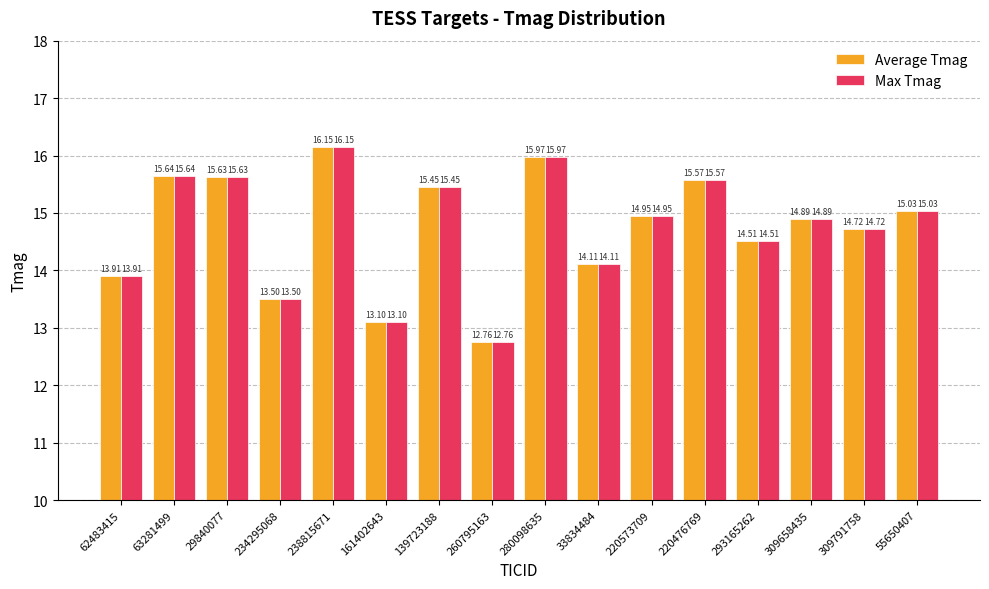

The Max Tmag series shows 20.7 at 309658435. True or false?

False